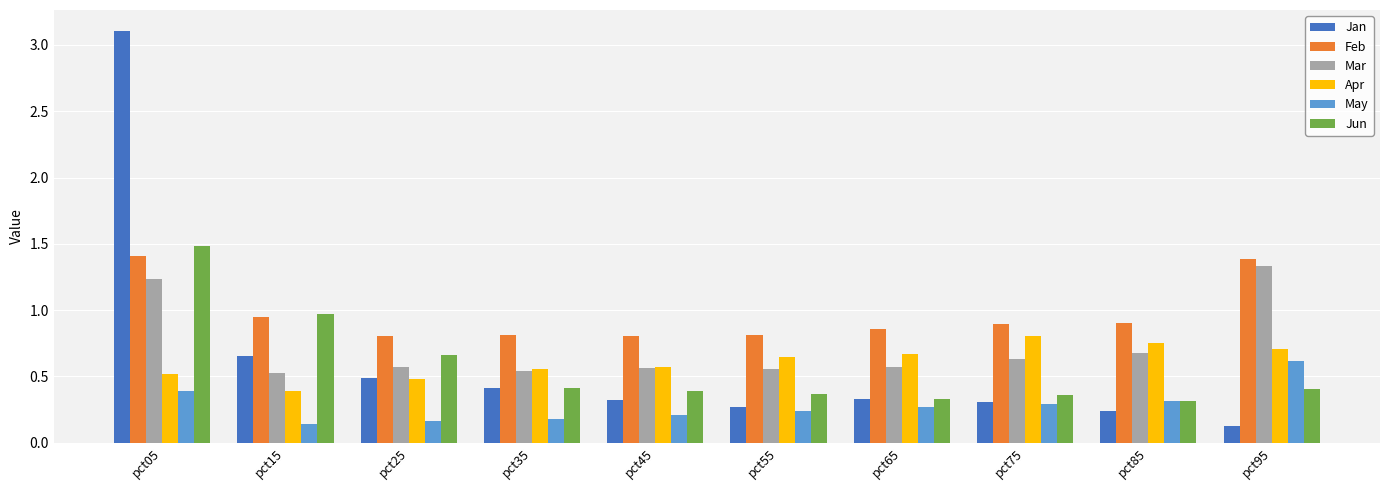

Count the number of categories in the chart.

10